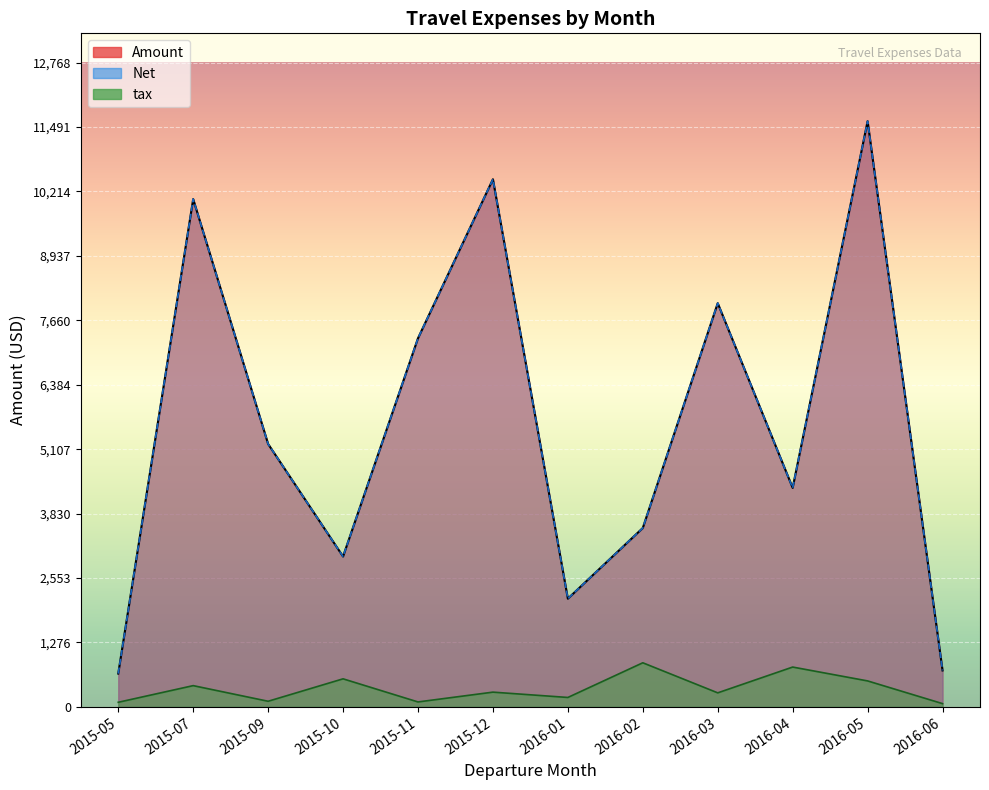

The tax series shows 186.3 at 2016-01. True or false?

True